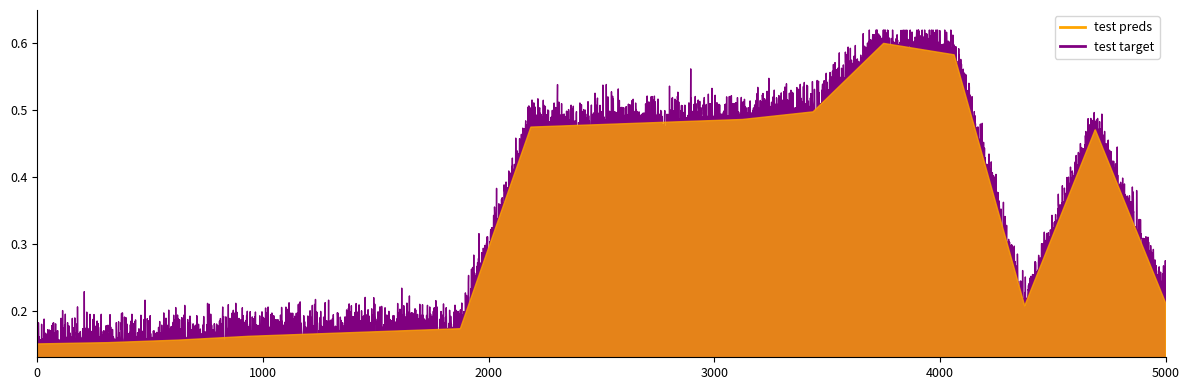

How many data points in test preds are less than 5882961?

8